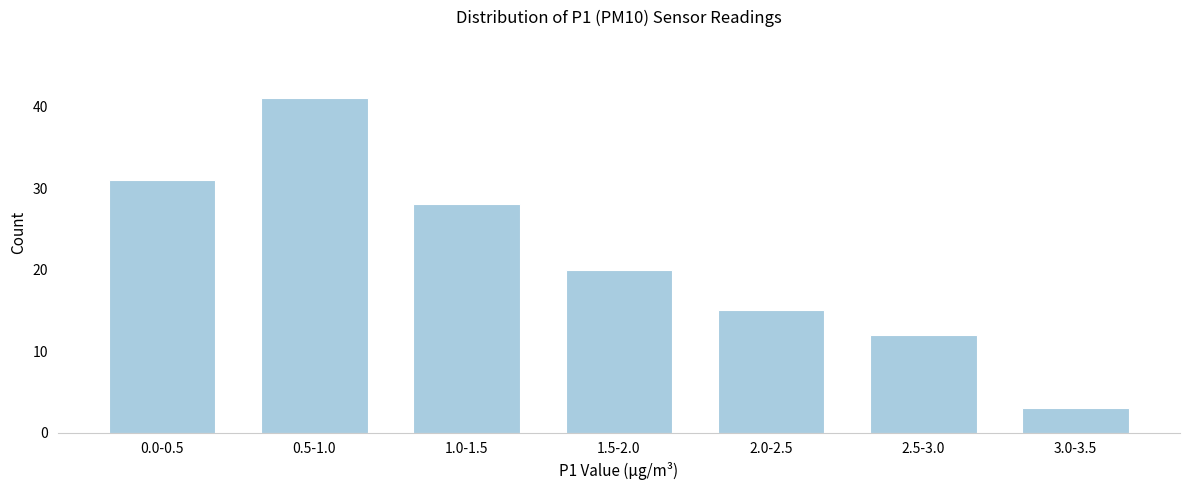

Reading right to left, transcribe all the data shown in this chart.

3	12	15	20	28	41	31